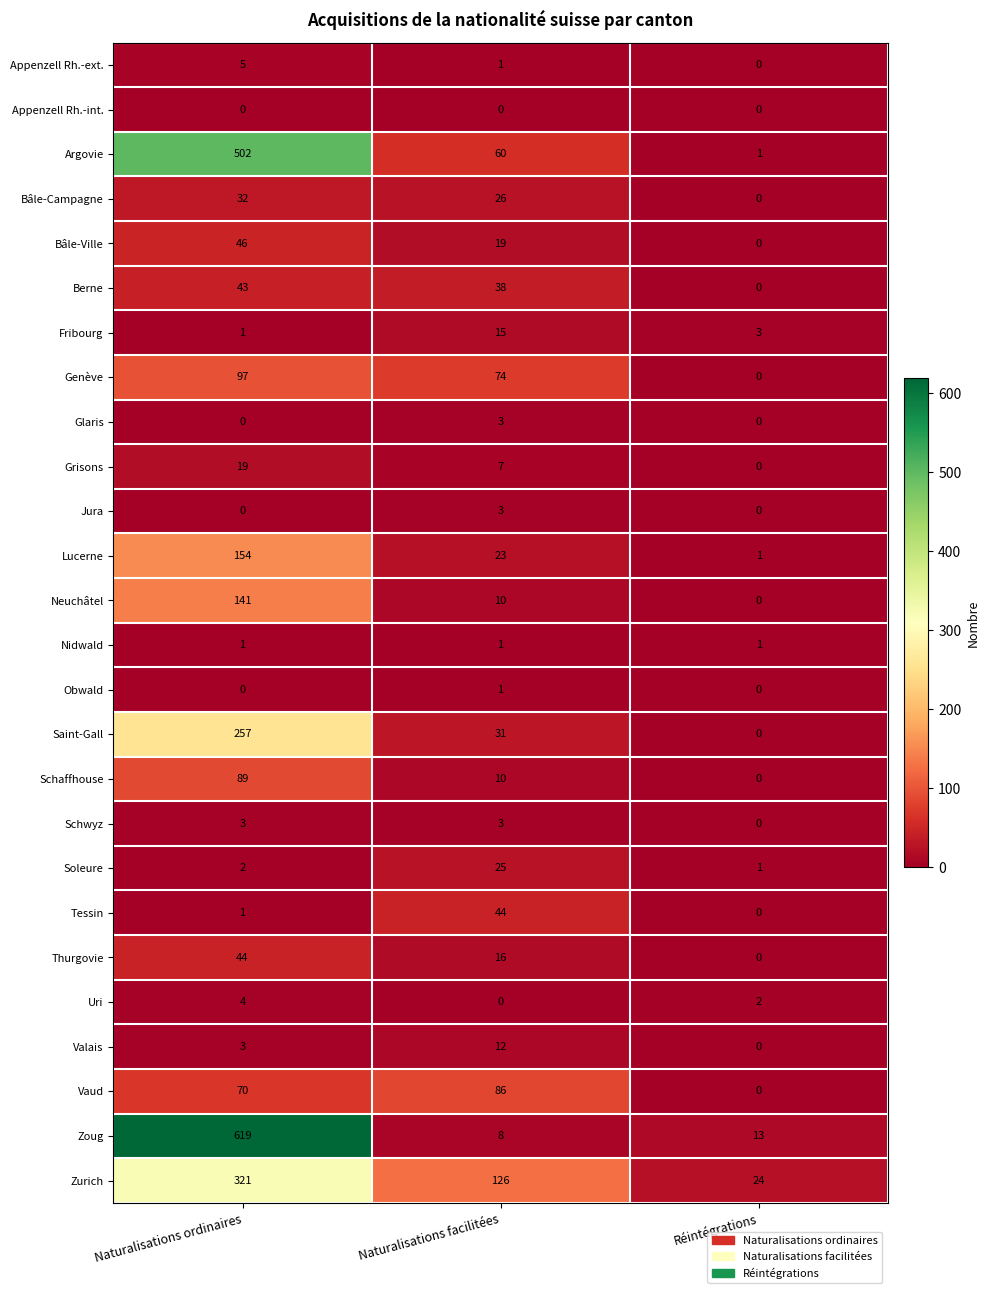

What is the average value of the Zoug series?

213